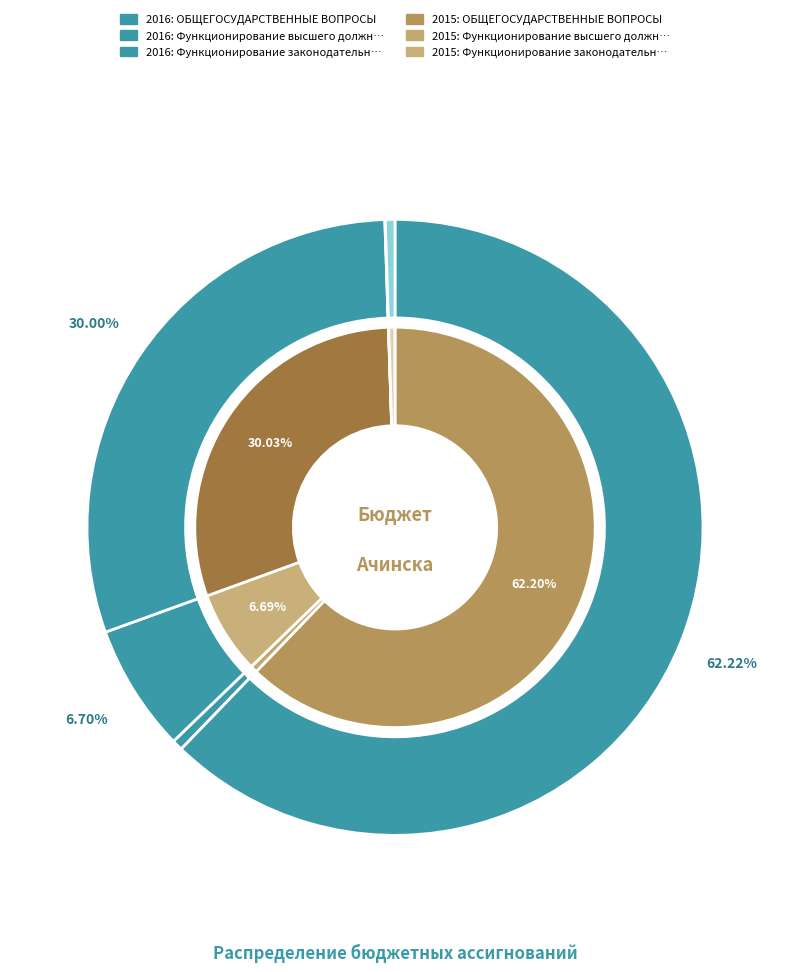

Is it true that Функционирование высшего должностного лица is 11% of the pie?

False